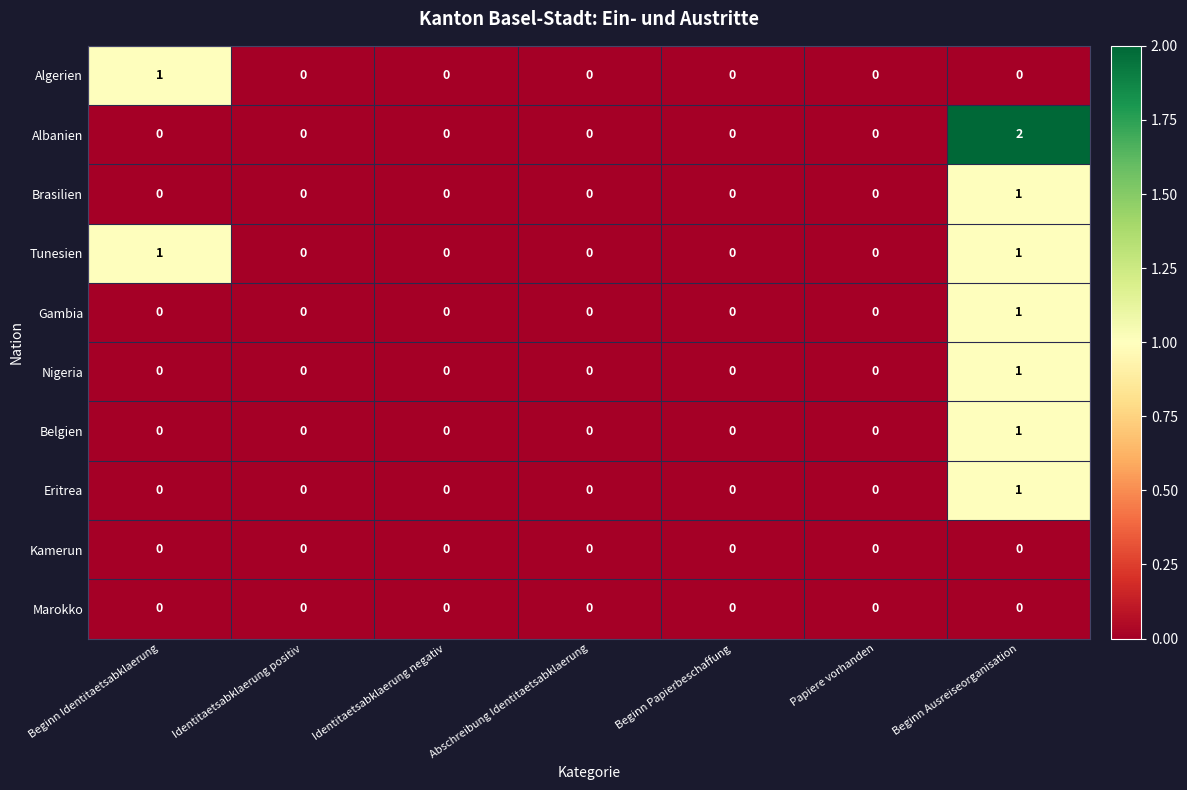

At which category is the sum across all series the highest?

Beginn Ausreiseorganisation